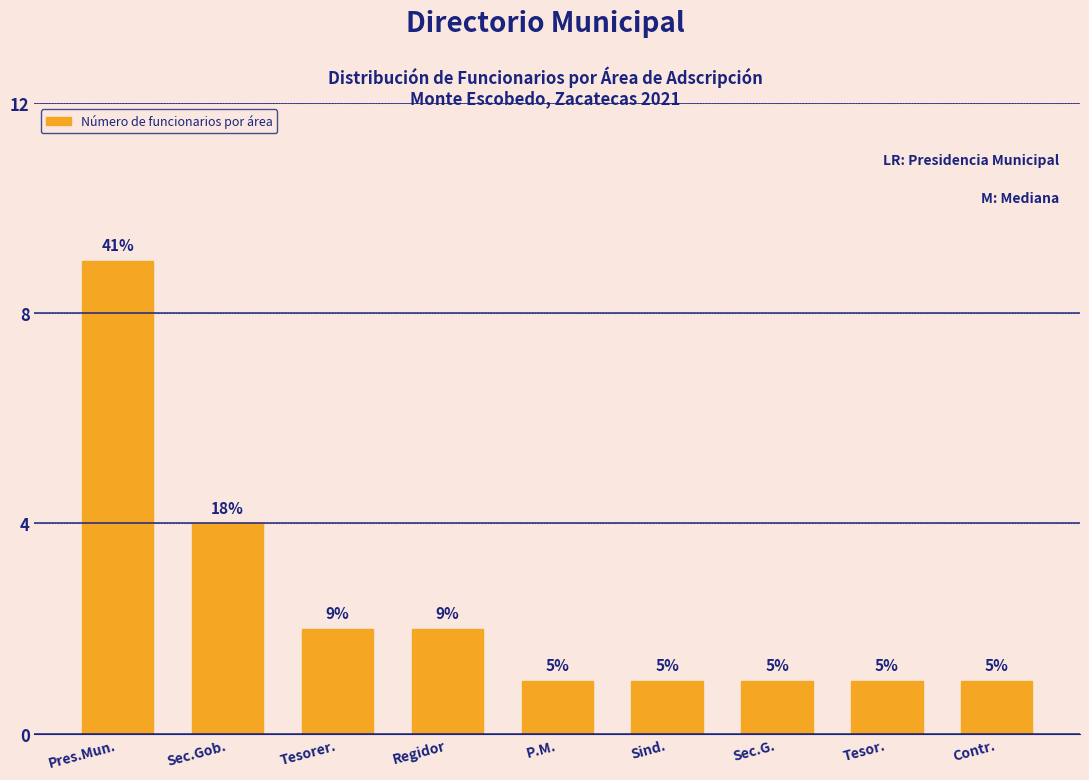

Does the chart contain any negative values?

No